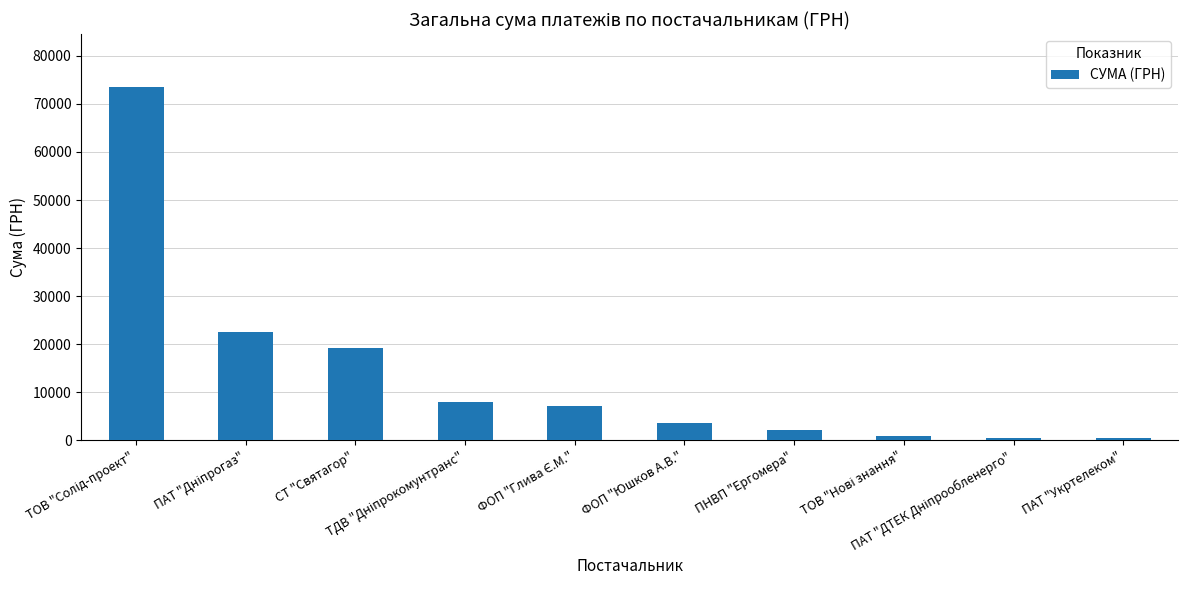

What is the average value?

13803.7